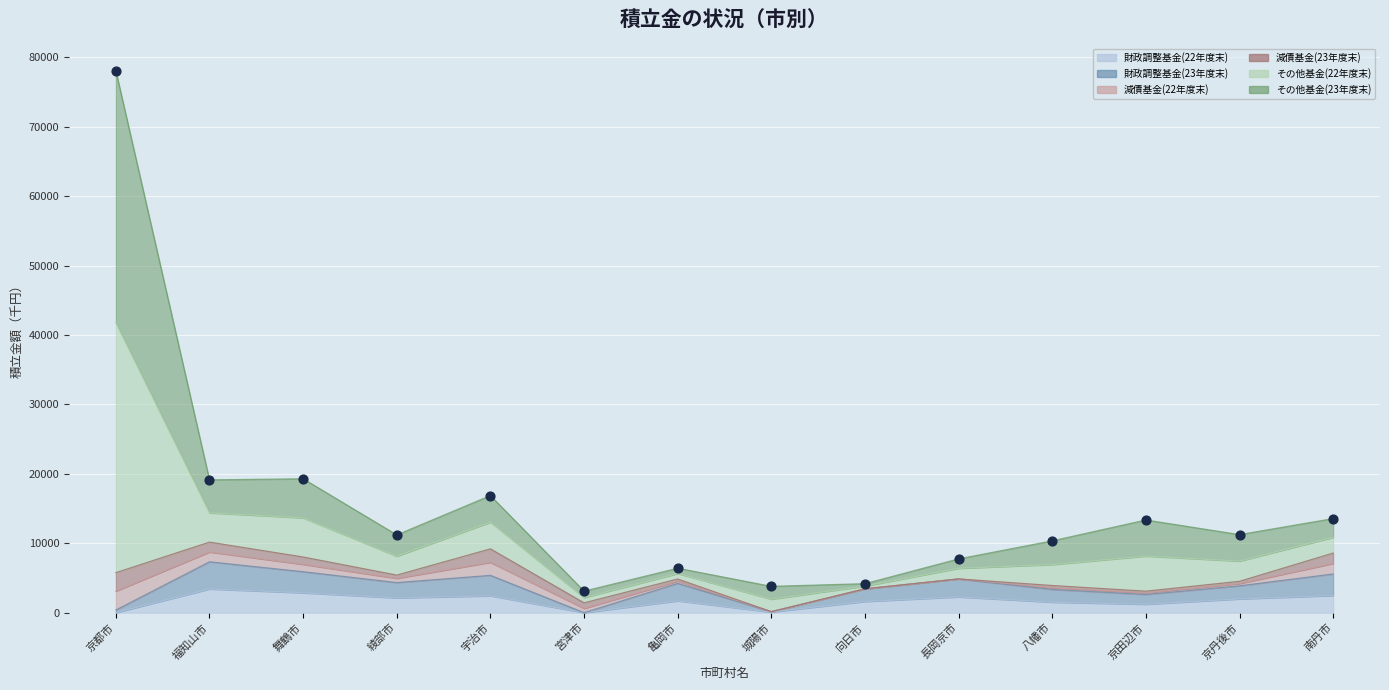

Which series reaches the minimum Y coordinate?

財政調整基金(22年度末)